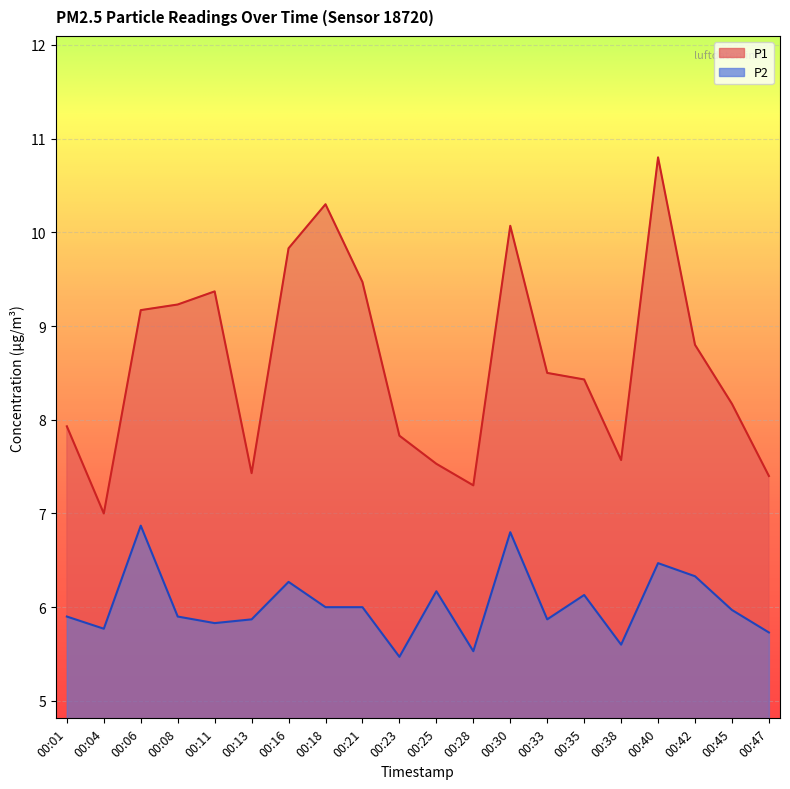

What are all the series names shown in the legend?

P1, P2